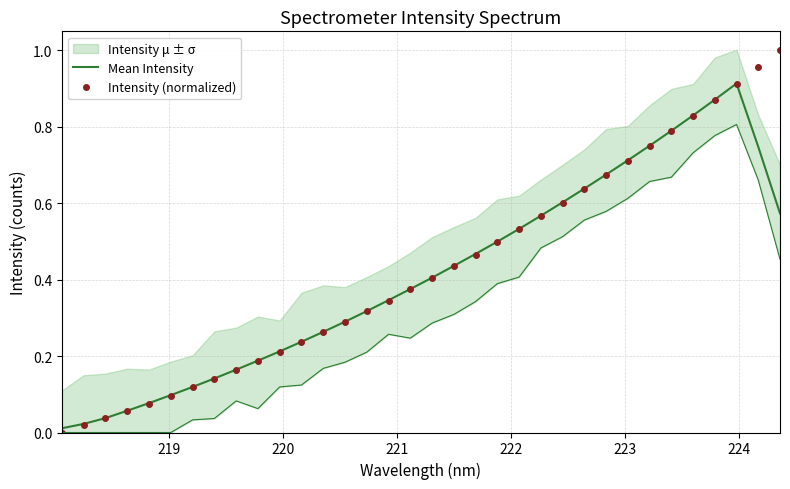

The value of Intensity (normalized) at 30 is 1.4. True or false?

False